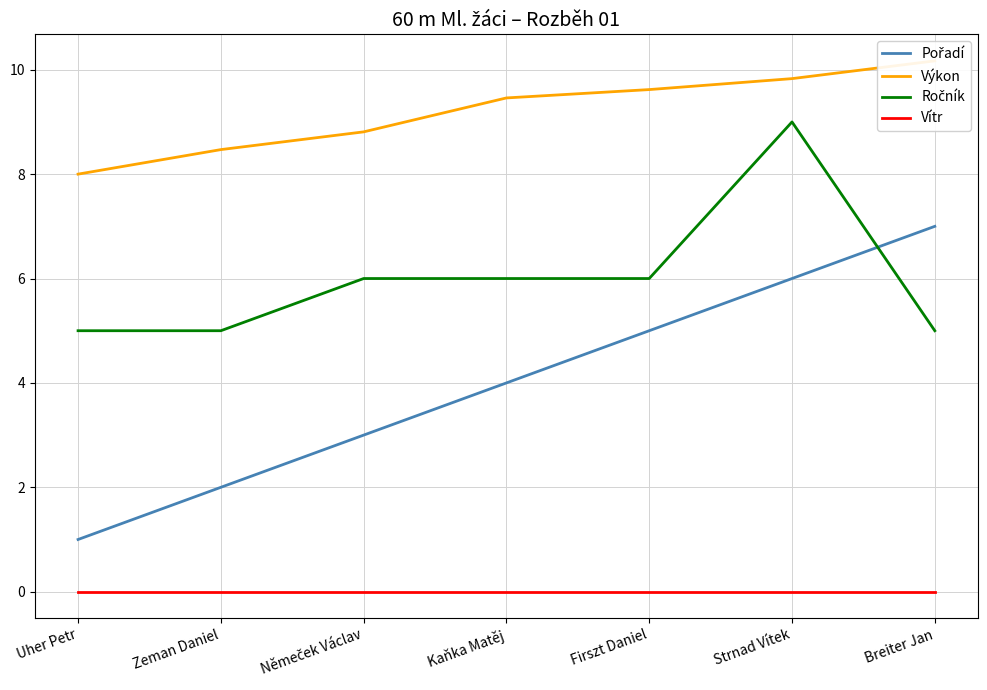

What is the difference between the maximum and second lowest values in the Výkon series?

1.7